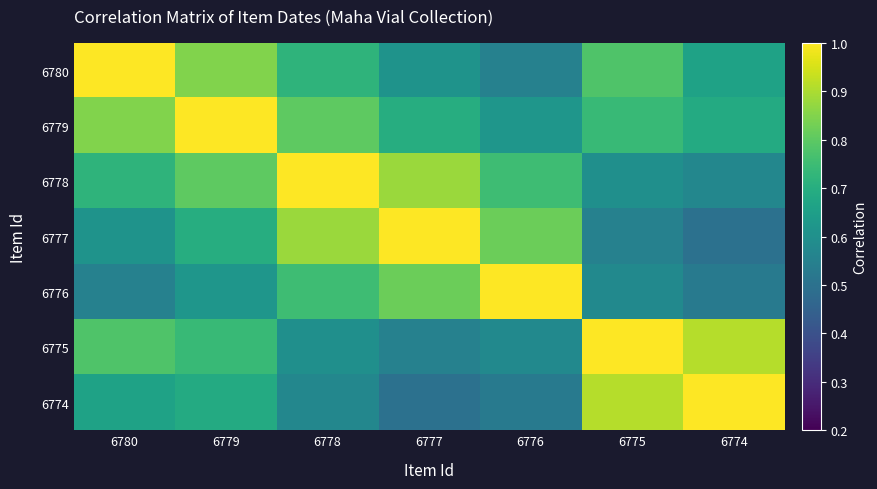

Rank the series at 6777 from highest to lowest value.

6777, 6778, 6776, 6779, 6780, 6775, 6774